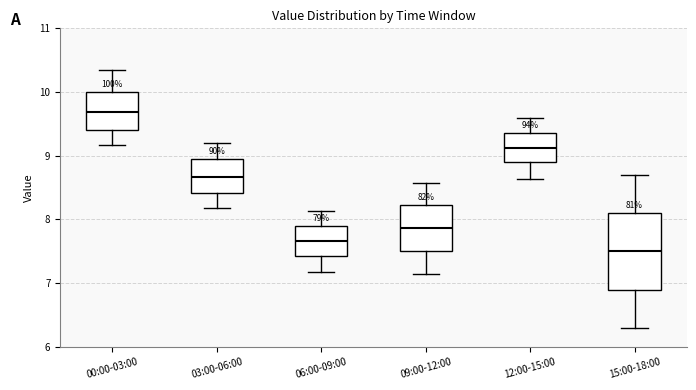

Reading left to right, transcribe this box plot: for each box, give where its median line is, the range the box spans, and where its two whiskers end, as read against the y-axis. The values are not printed on the chart, so give them approximately, as read against the axis.

00:00-03:00: median 9.7, box 9.4 to 10.0, whiskers 9.2 to 10.4
03:00-06:00: median 8.7, box 8.4 to 9.0, whiskers 8.2 to 9.2
06:00-09:00: median 7.7, box 7.4 to 7.9, whiskers 7.2 to 8.1
09:00-12:00: median 7.9, box 7.5 to 8.2, whiskers 7.1 to 8.6
12:00-15:00: median 9.1, box 8.9 to 9.4, whiskers 8.6 to 9.6
15:00-18:00: median 7.5, box 6.9 to 8.1, whiskers 6.3 to 8.7